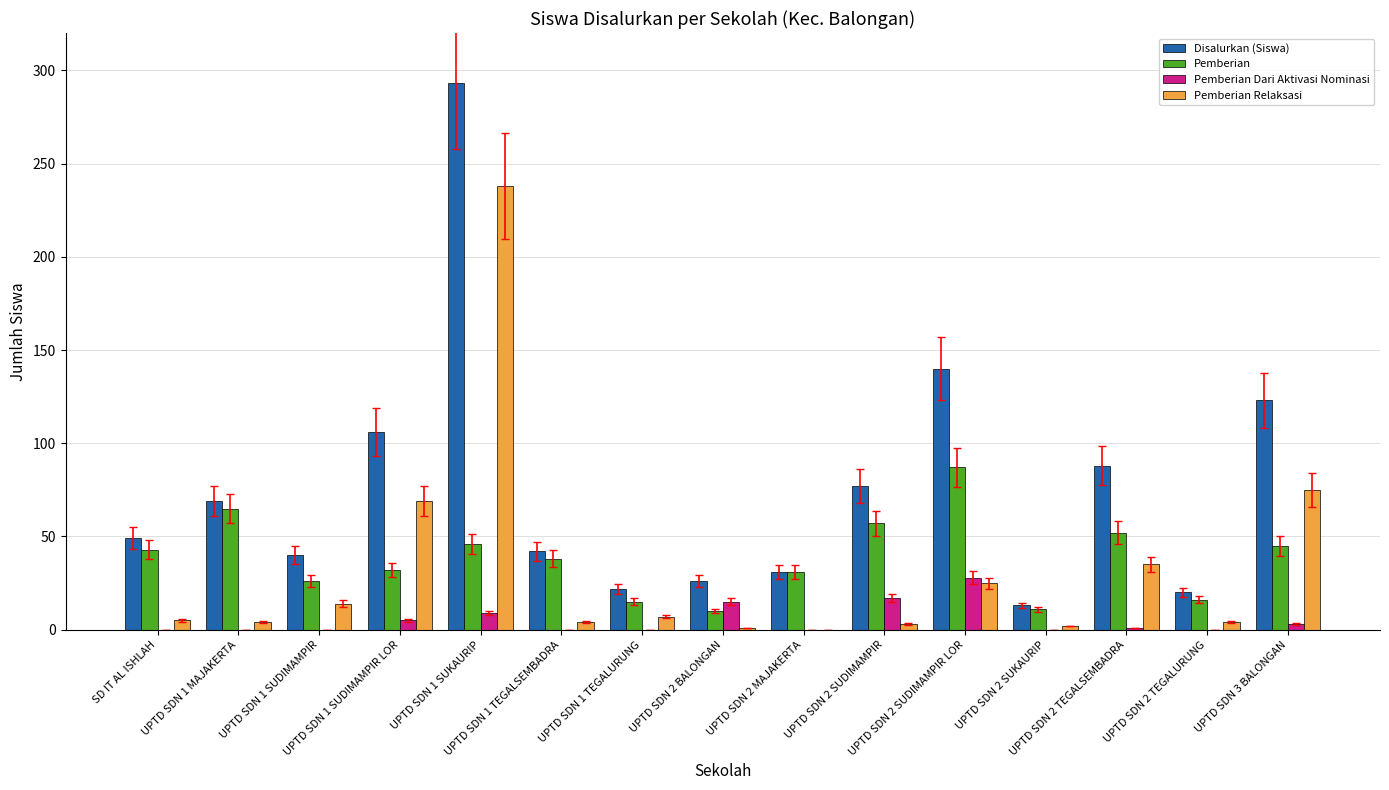

What is the maximum value shown in the chart?

293